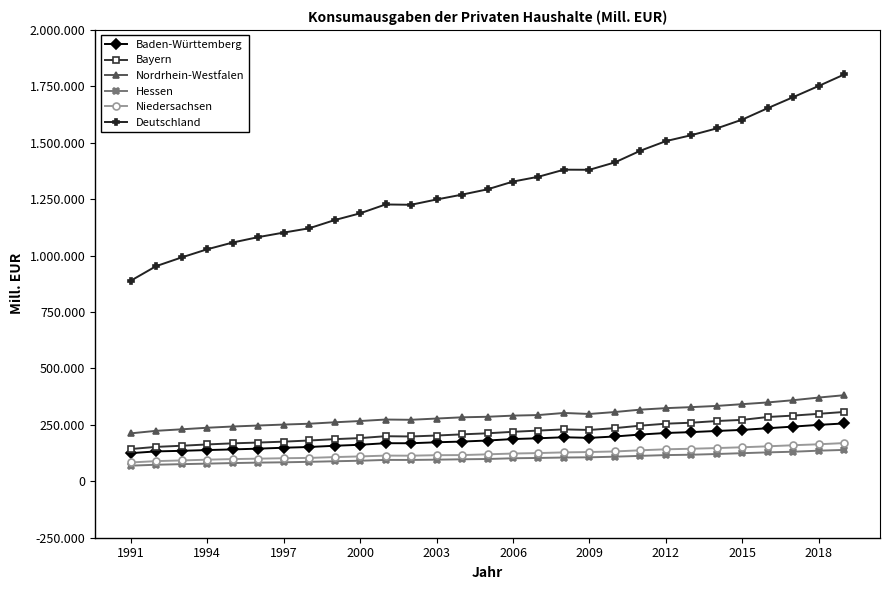

Is this an area chart (filled region under the line)?

No